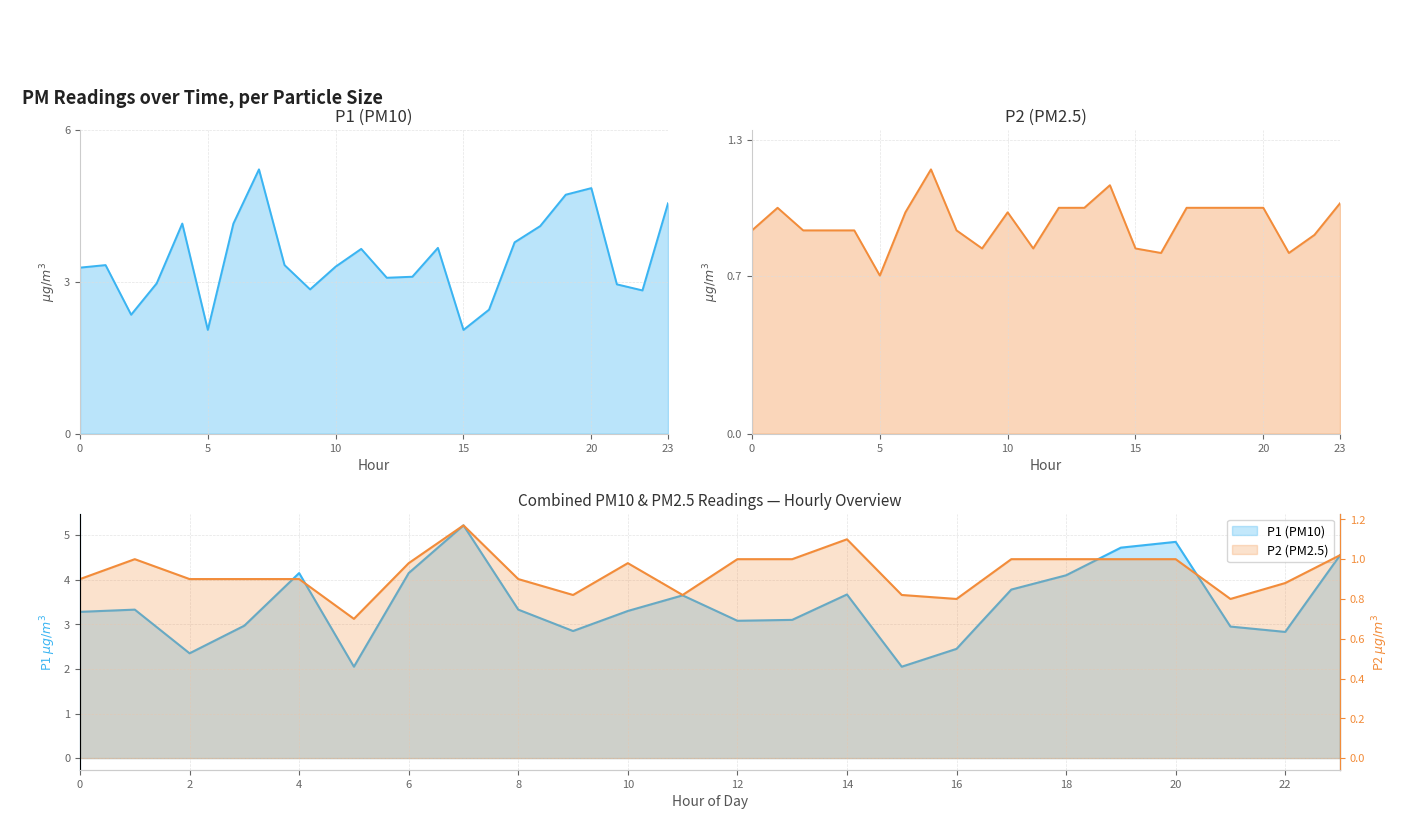

Is it true that P1 (PM10) equals 1.5 at 12?

False